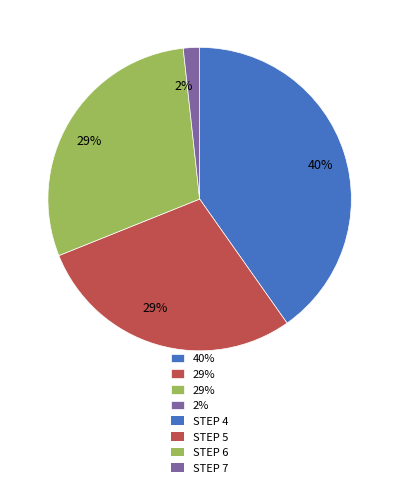

To the nearest percent, what is the average slice percentage?

25%